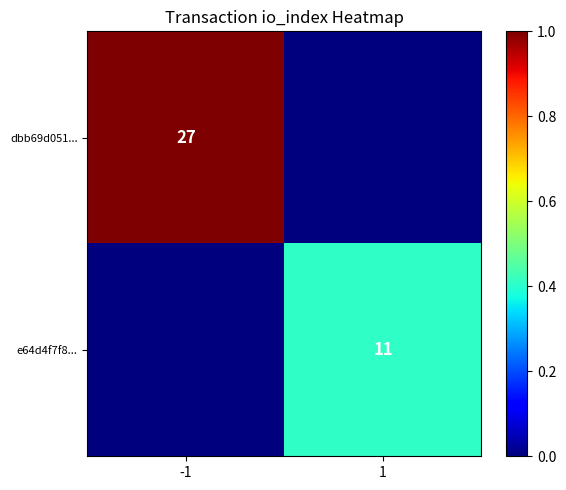

Is it true that e64d4f7f8... equals 18 at 1?

False